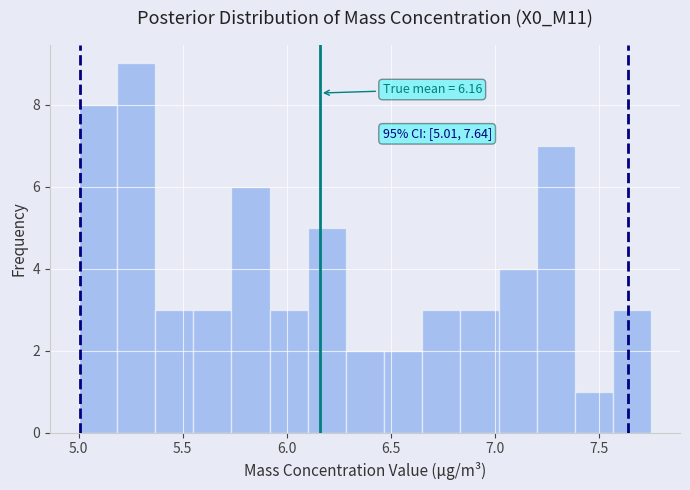

Around what value on the x-axis is the tallest bar? Give the approximate position of its centre, as read against the axis.

5.30